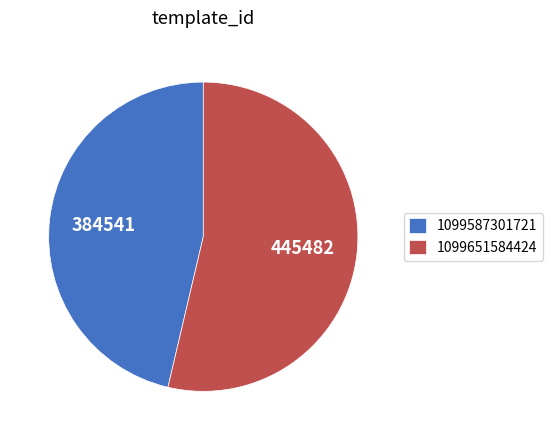

What is the majority slice?

1099651584424